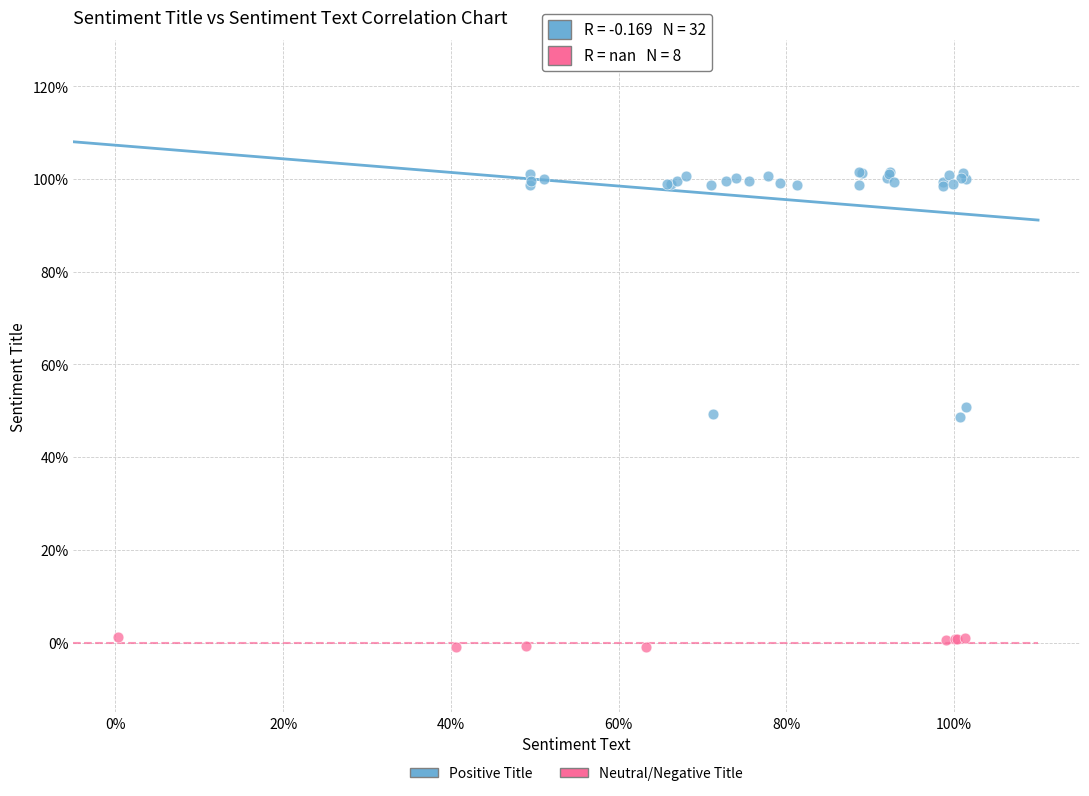

Which series contains the highest Y value?

Positive Title